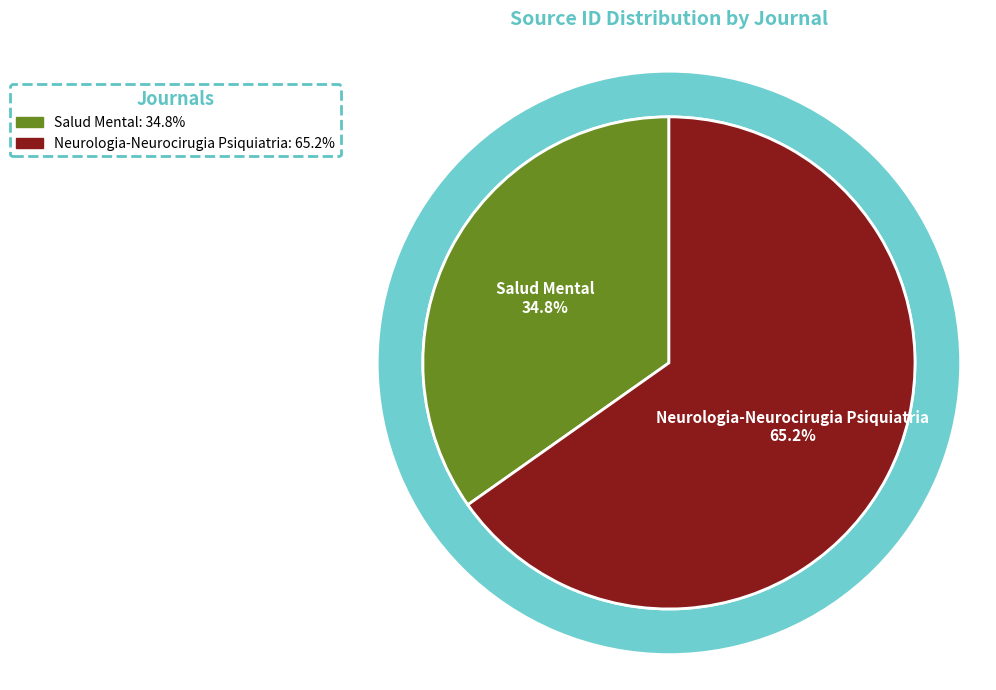

The Neurologia-Neurocirugia Psiquiatria slice represents 53% of the pie. True or false?

False